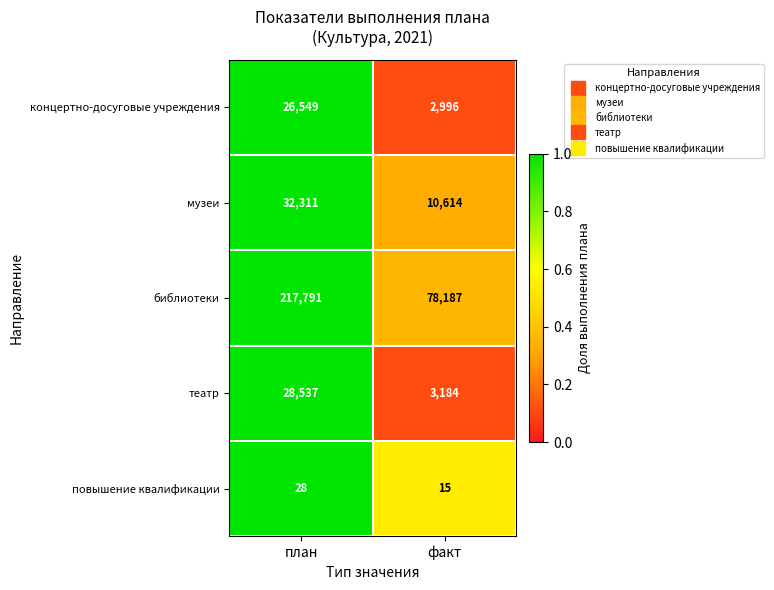

Reading left to right, list all the values displayed in this chart.

концертно-досуговые учреждения: план=26549	факт=2996
музеи: план=32311	факт=10614
библиотеки: план=217791	факт=78187
театр: план=28537	факт=3184
повышение квалификации: план=28	факт=15